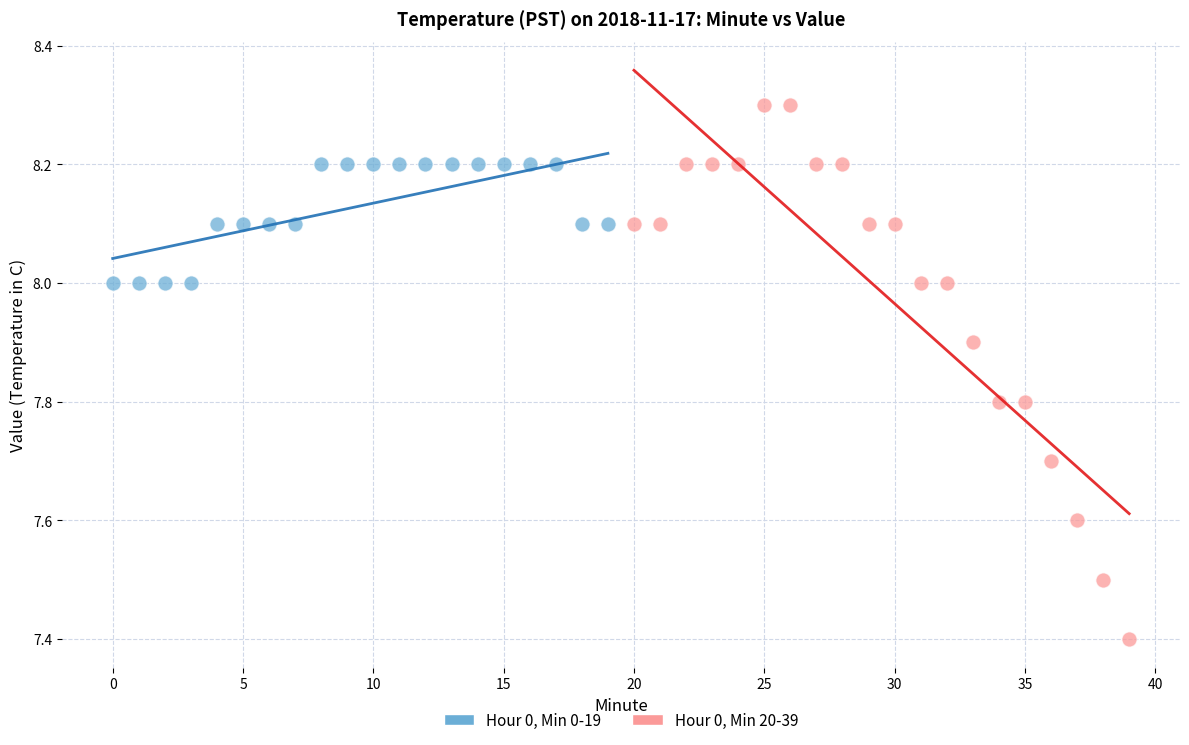

Which series contains the lowest Y value?

Hour 0, Min 20-39